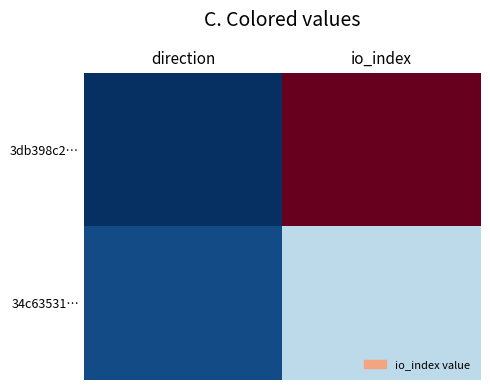

Reading left to right, extract all data points from this chart.

3db398c2…: direction=-1	io_index=37
34c63531…: direction=1	io_index=13